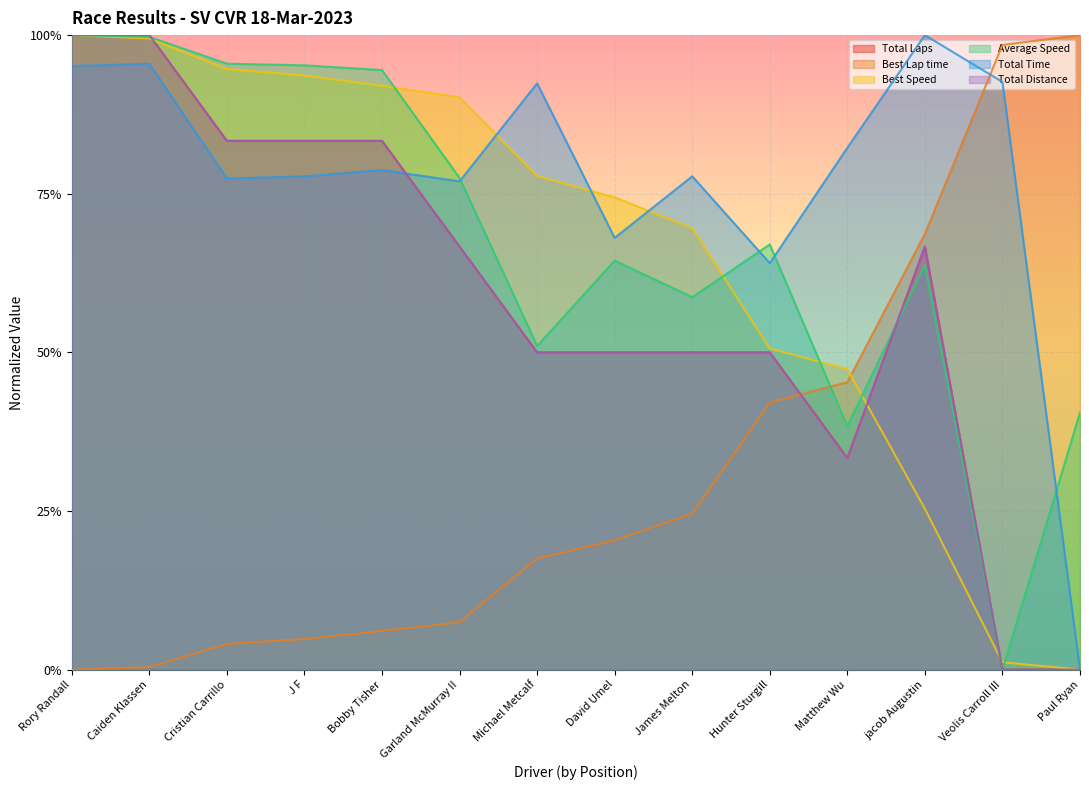

What is the average value of the Total Time series?

0.8